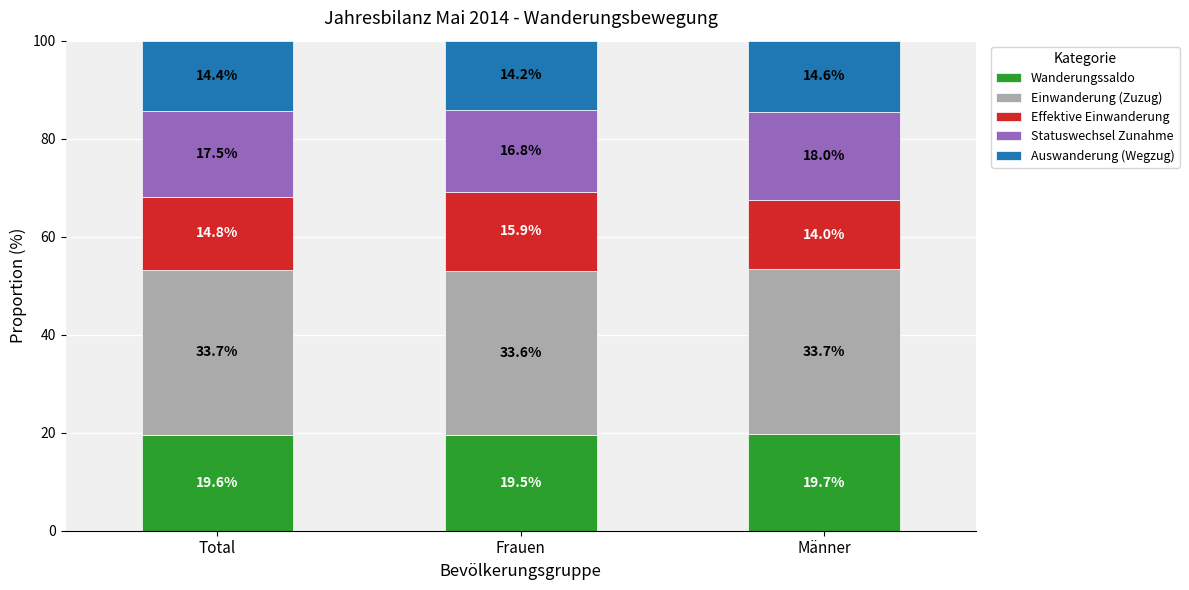

List the labels in order of Wanderungssaldo value, largest first.

Männer, Total, Frauen